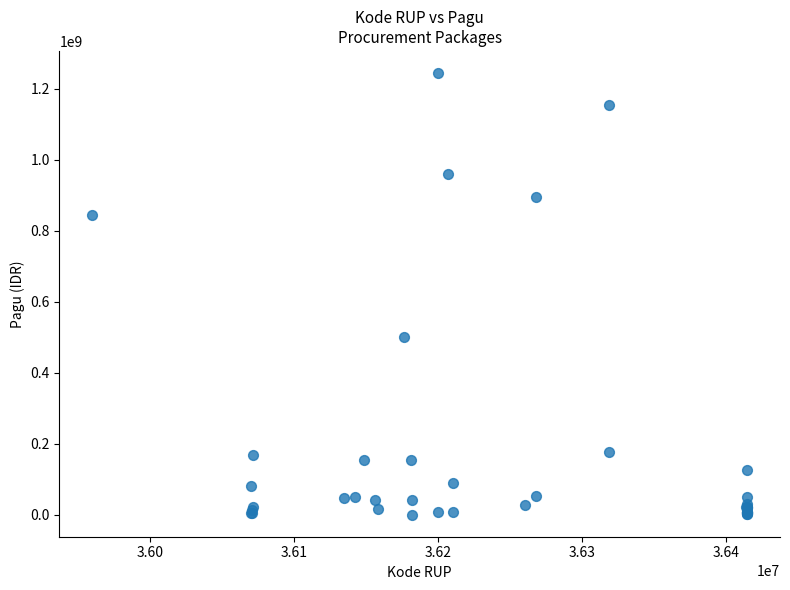

What Y value in the scatter plot is closest to 622840000?

499932000